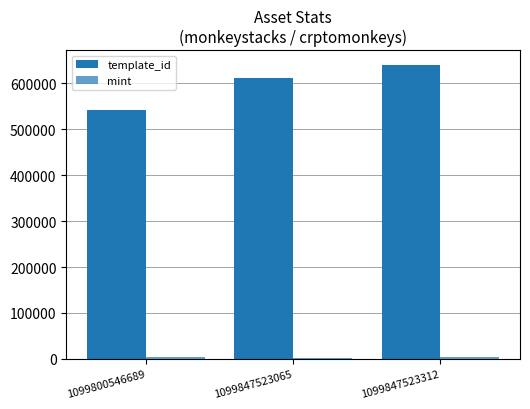

Are the bars horizontal?

No